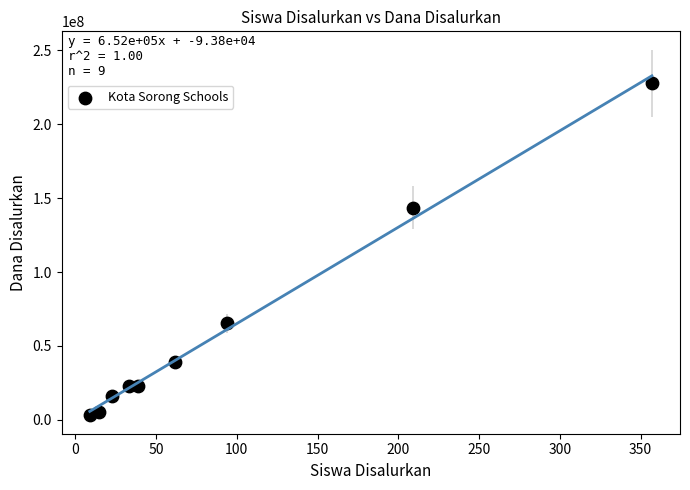

What is the range of Y values (max minus min)?

224250000